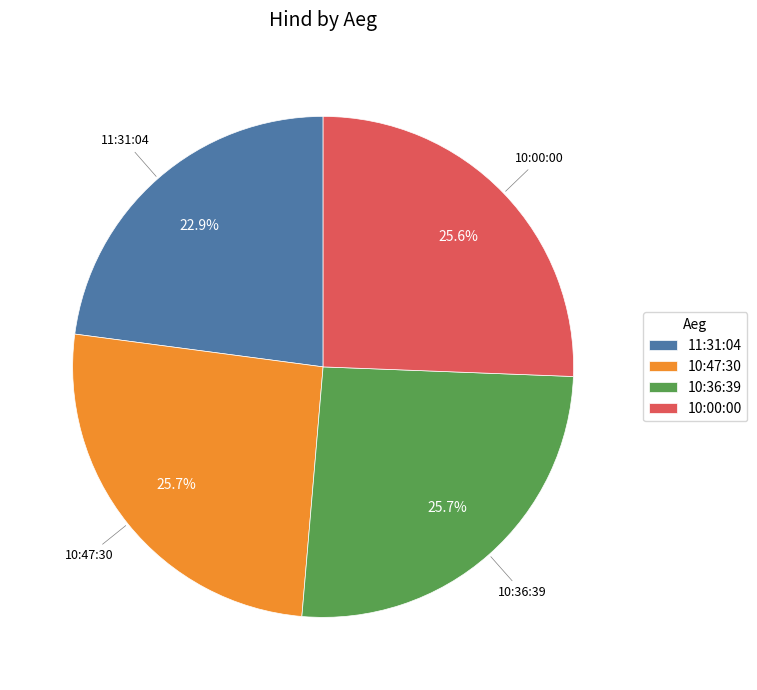

Does 10:36:39 represent more than half of the total?

No